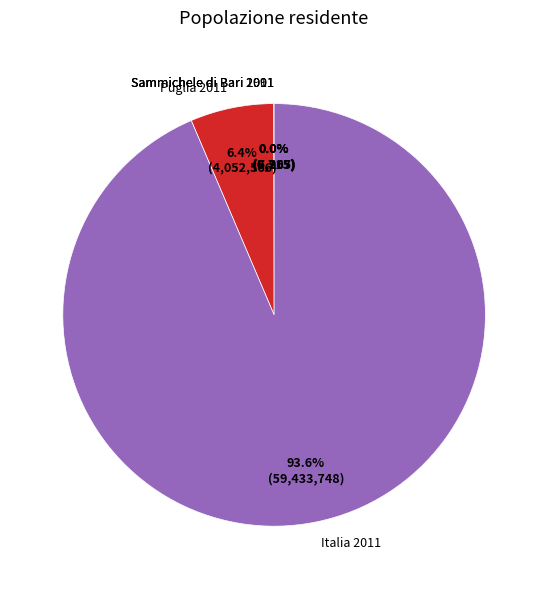

What percentage is NOT represented by Italia 2011?

6.4%